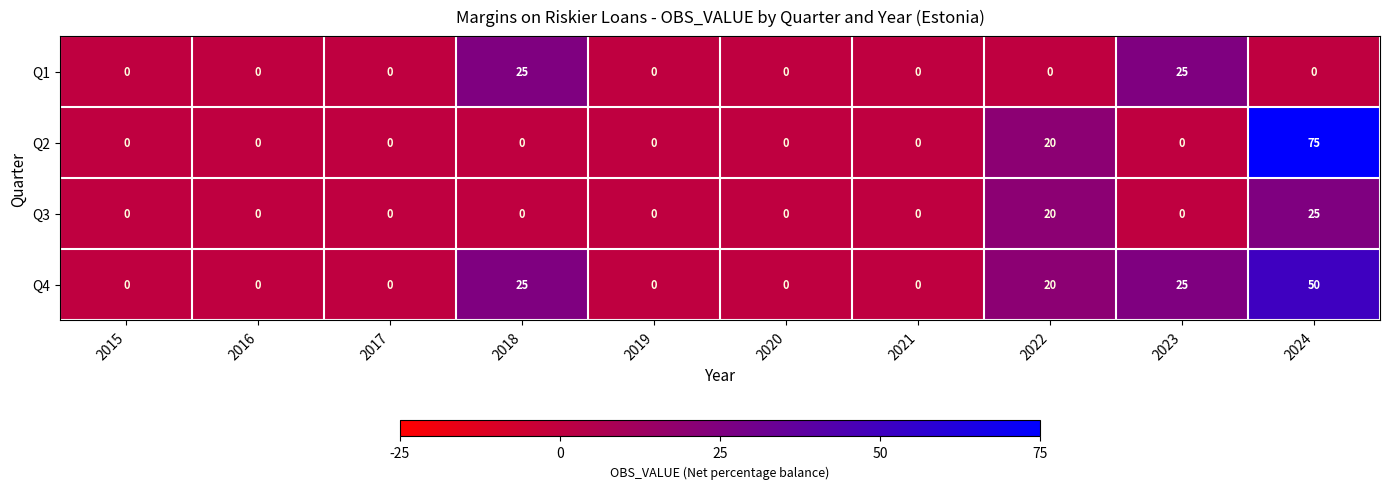

What is the sum of all Q2 values?

95